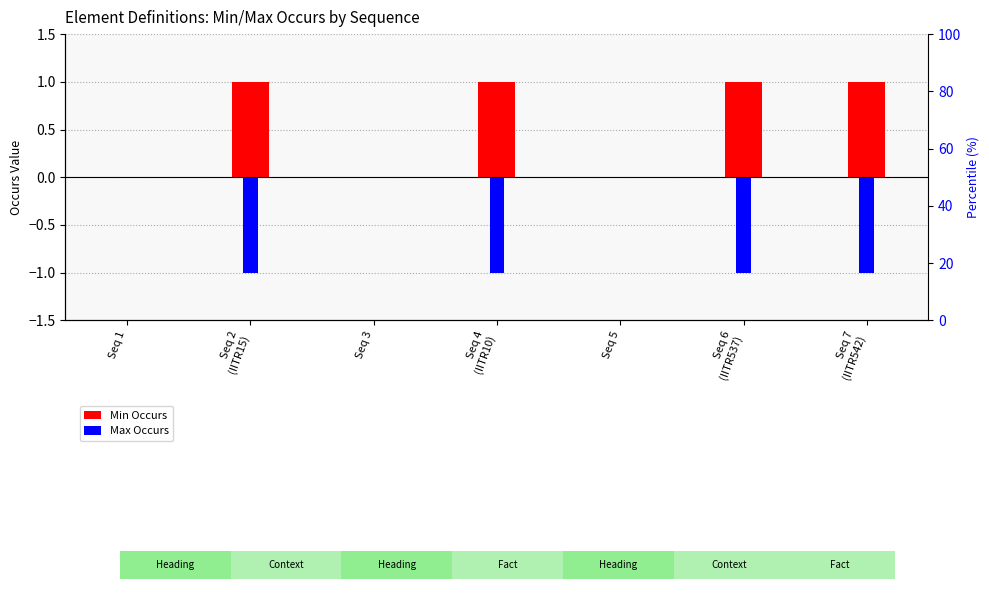

What position from the right is Seq 6
(IITR537)?

2